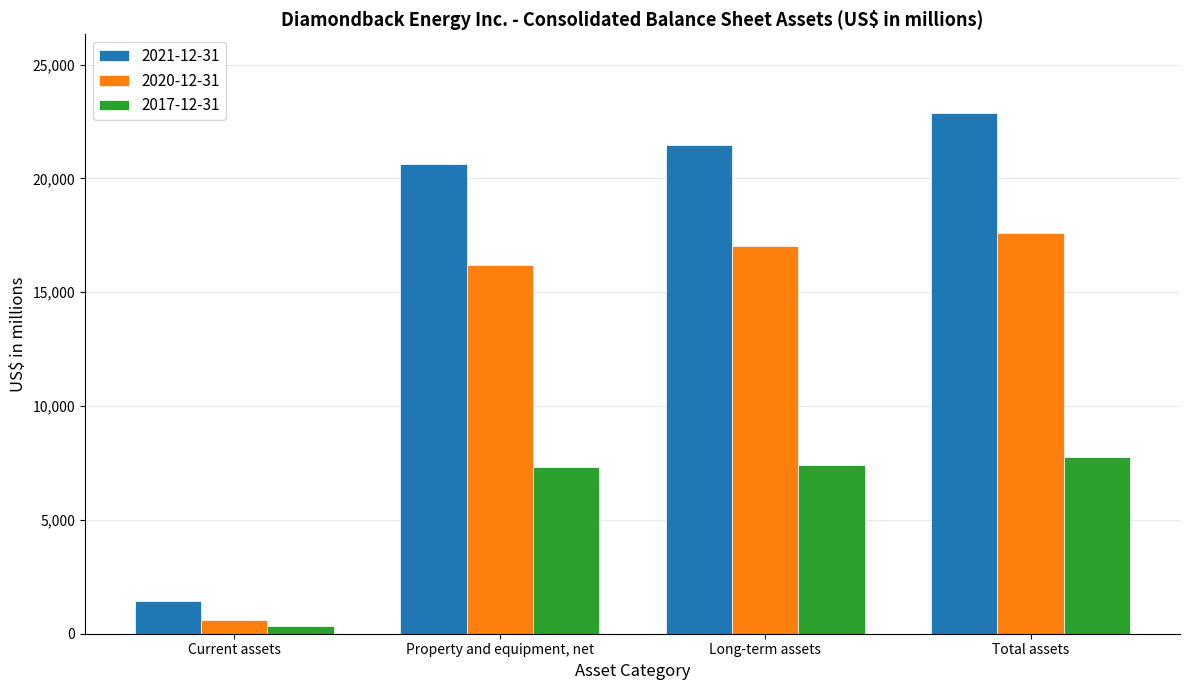

At which label is 2021-12-31 closest to 12172?

Property and equipment, net